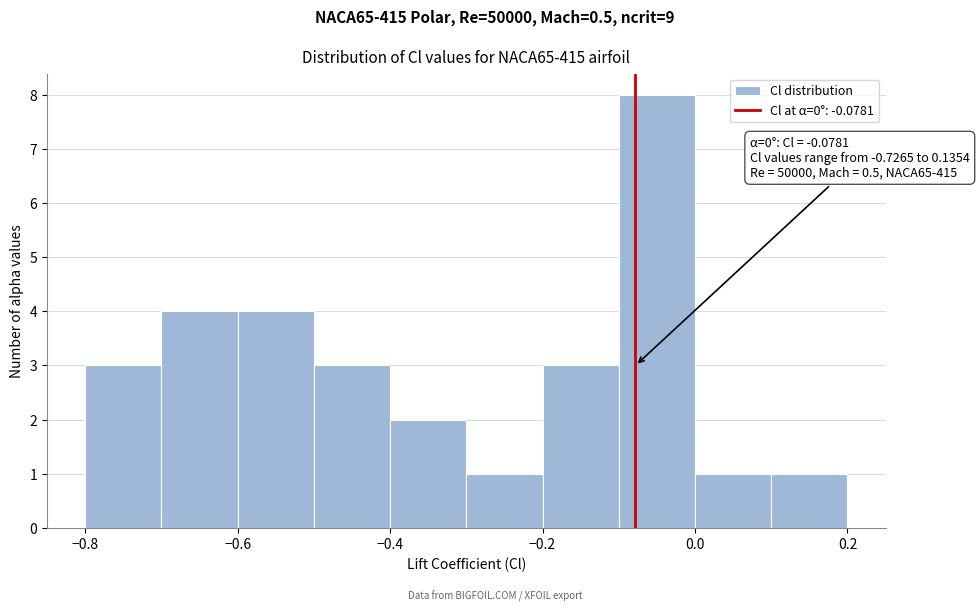

Over which range of the x-axis is the bar tallest?

-0.1 to 0.0